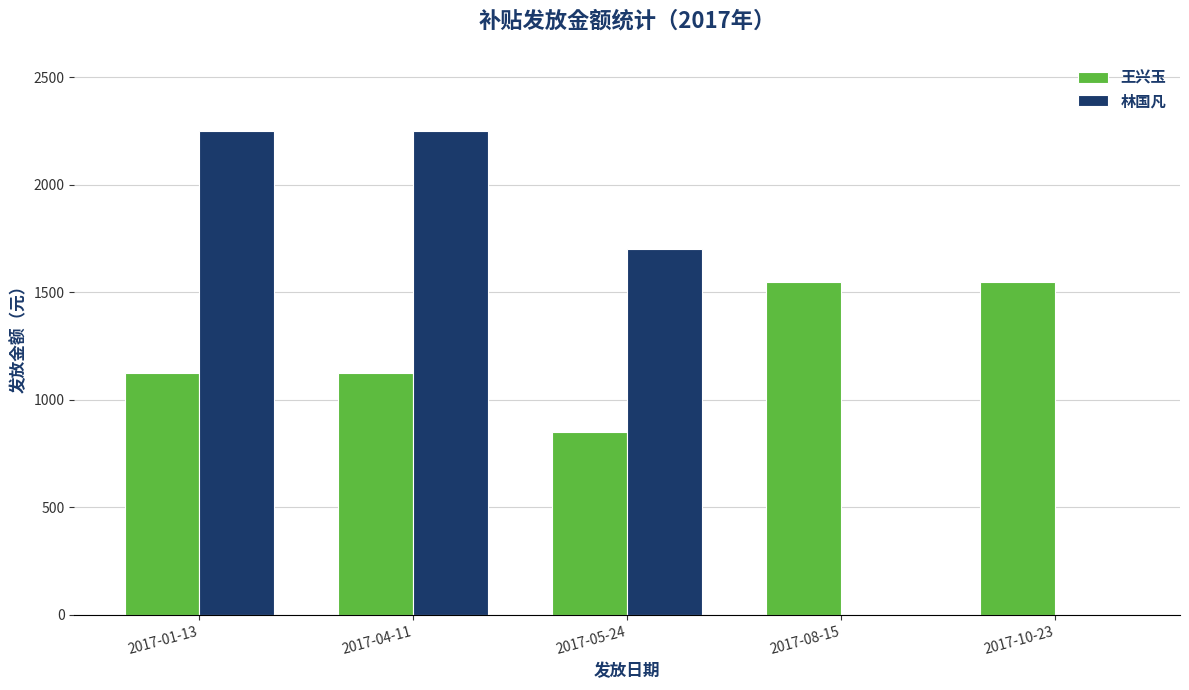

What is the sum of all 林国凡 values?

6200